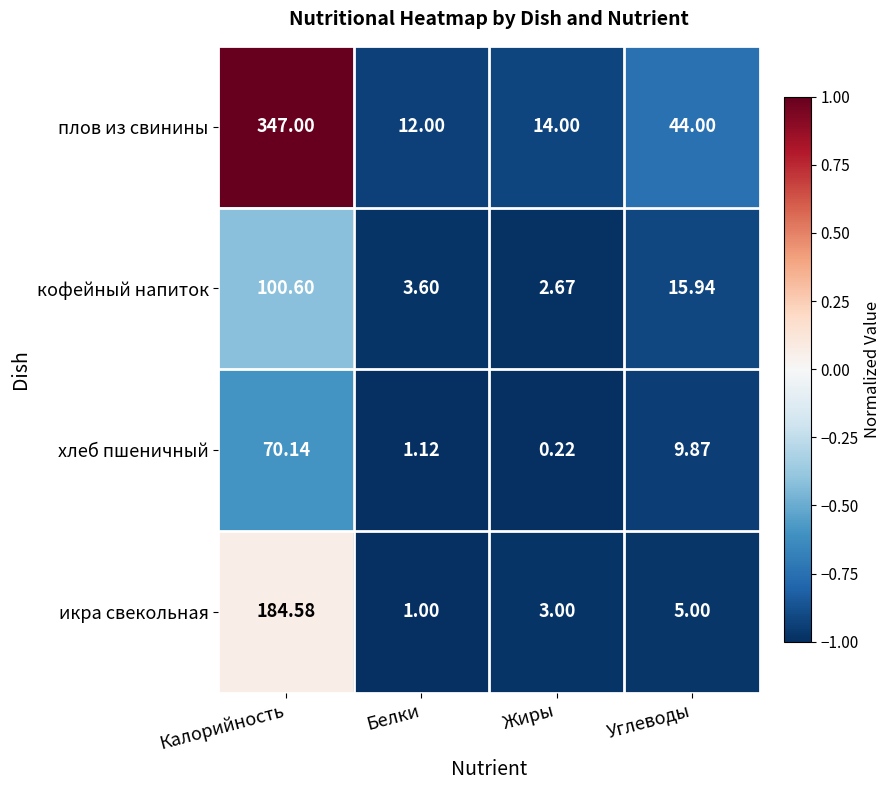

At which category does the chart reach its peak across all series?

Калорийность